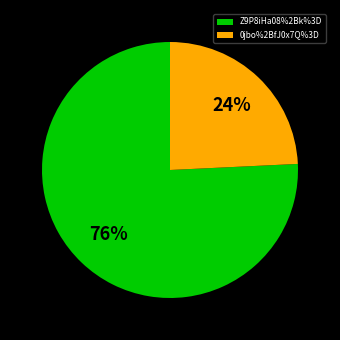

Rank the categories by value from highest to lowest.

Z9P8iHa08%2Bk%3D, 0jbo%2BfJ0x7Q%3D